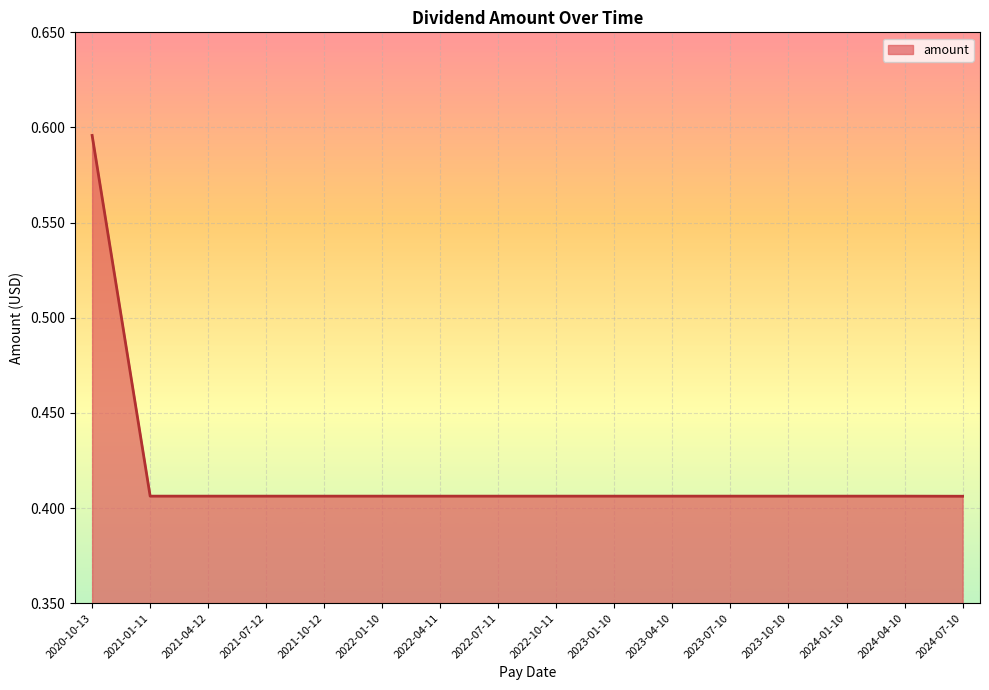

Which category has the highest value across all series?

2020-10-13